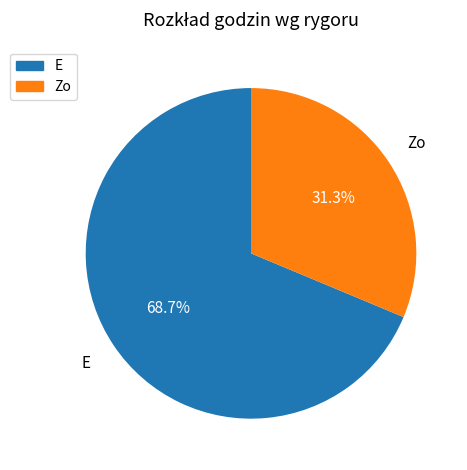

Is there any slice that represents more than half of the pie?

Yes